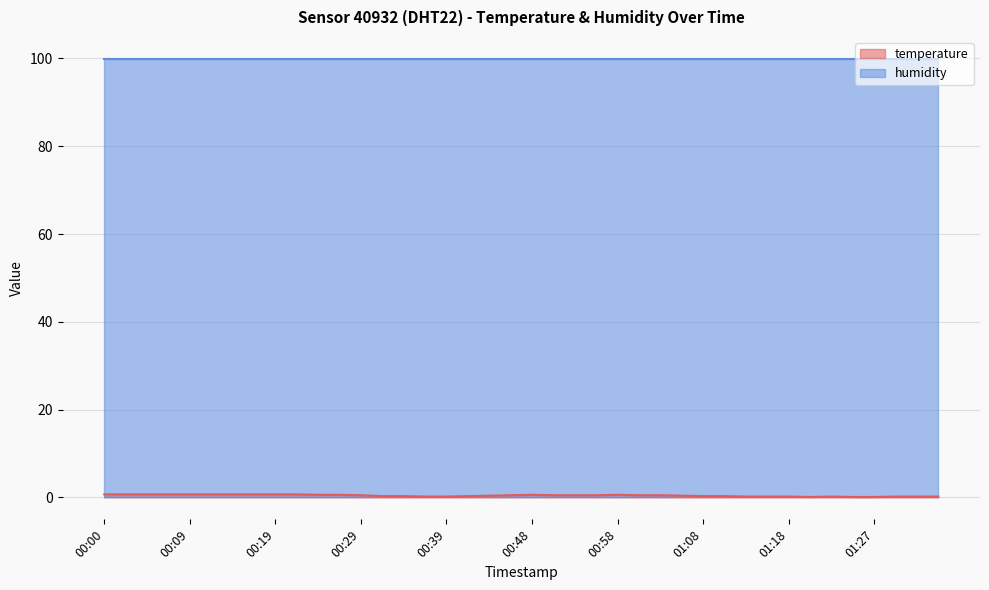

The chart shows a value of 0.1 at 00:39. True or false?

False